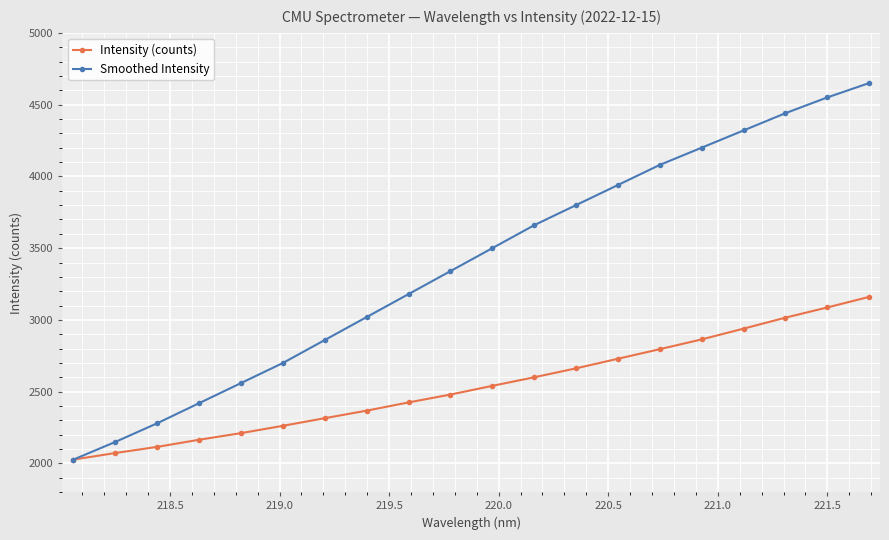

What are all the series names shown in the legend?

Intensity (counts), Smoothed Intensity